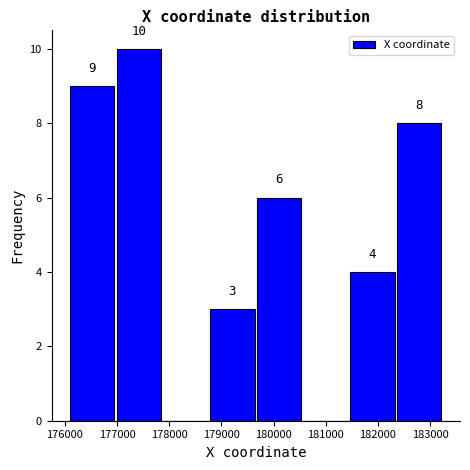

Which range on the x-axis has the tallest bar?

177000 to 177900